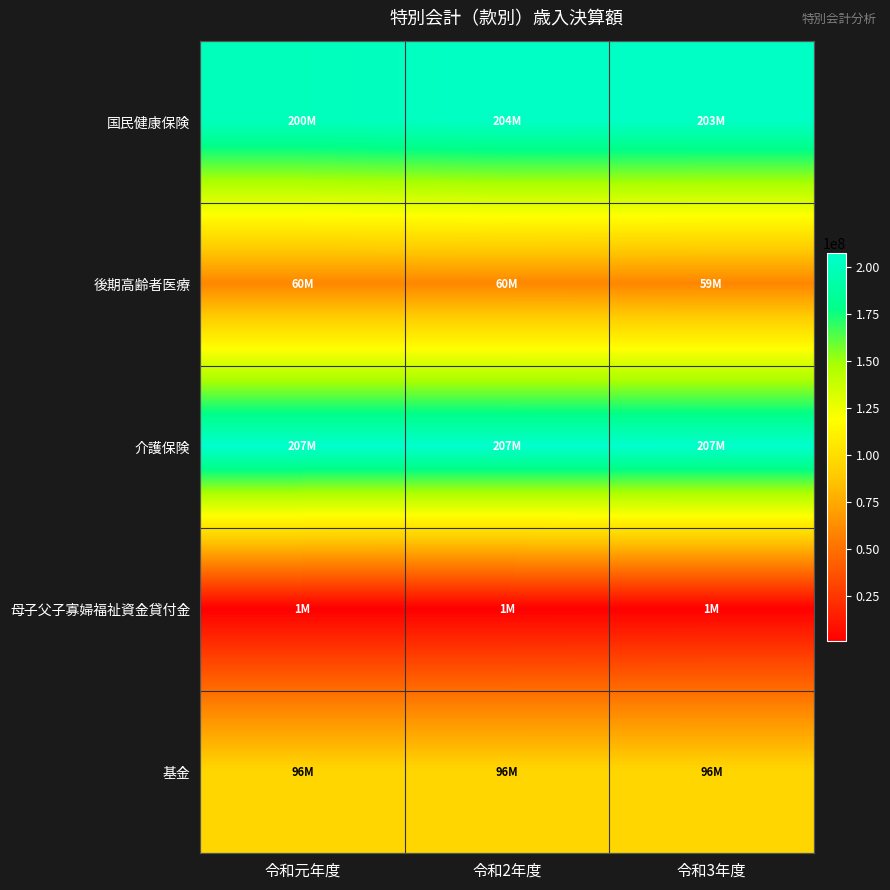

At which category is the sum across all series the highest?

令和2年度